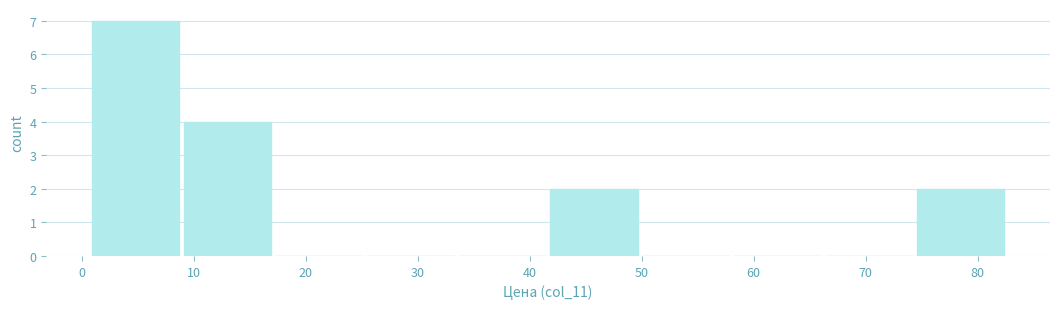

Which range on the x-axis has the tallest bar?

1 to 9